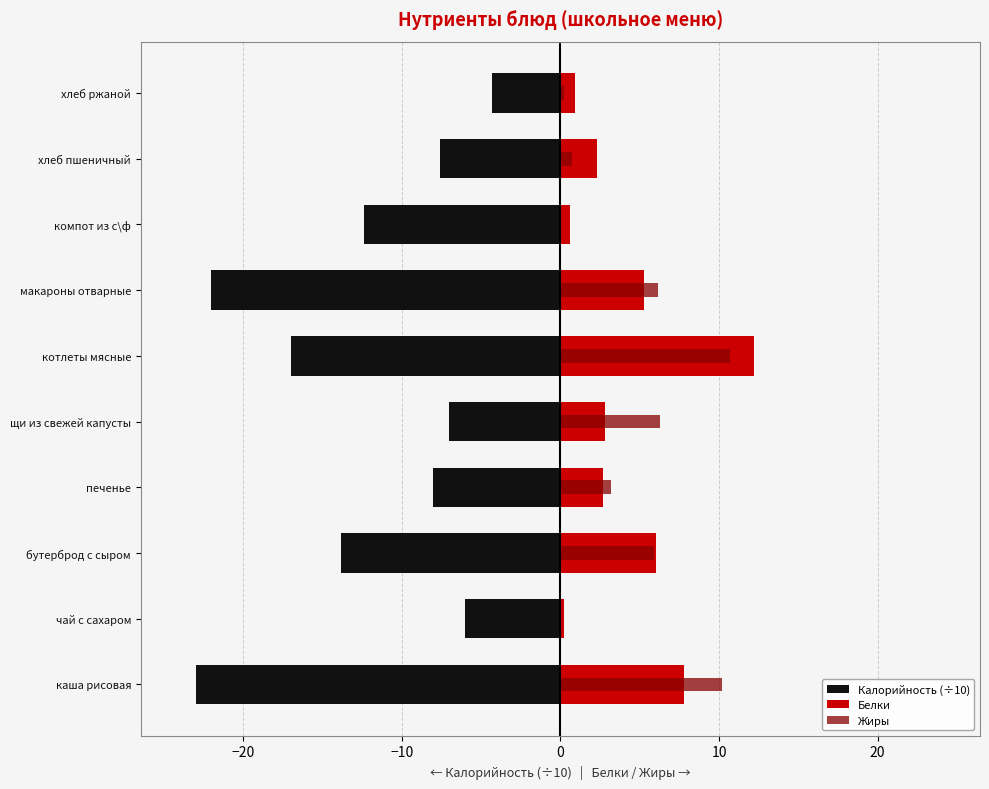

What position from the left is бутерброд с сыром?

3